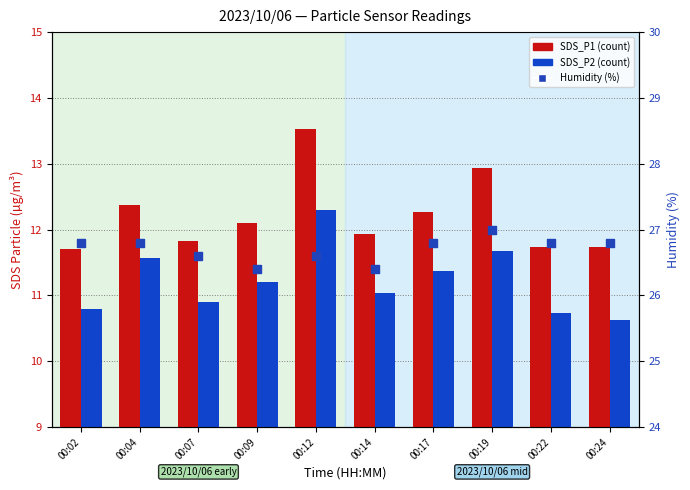

What are all the series names shown in the legend?

SDS_P1, SDS_P2, Humidity